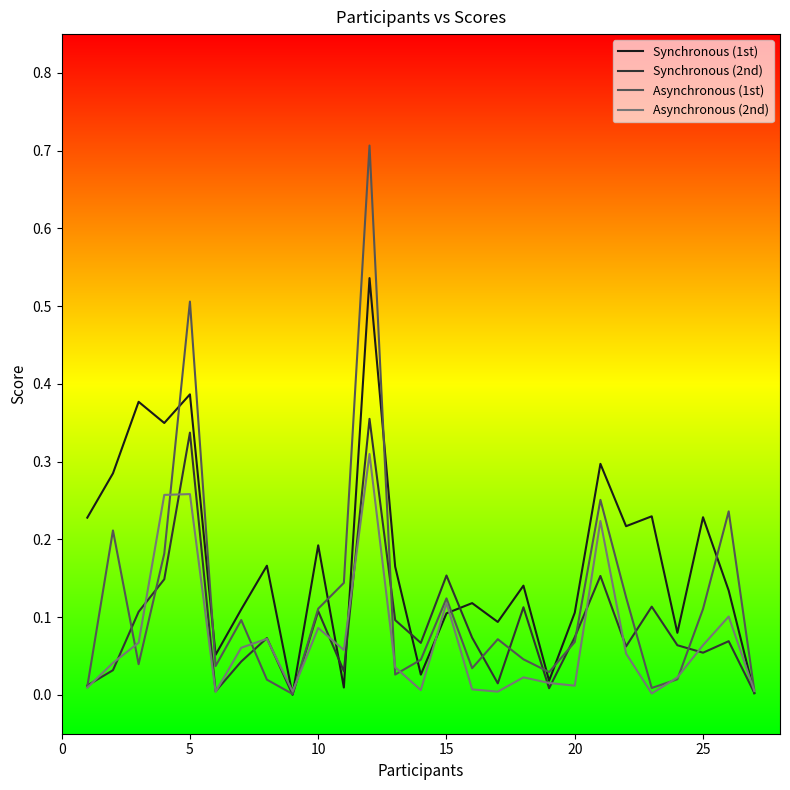

What is the maximum value shown in the chart?

0.7